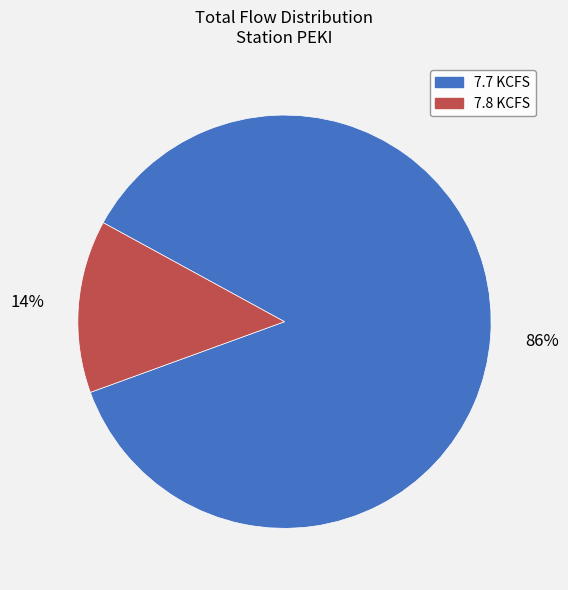

To the nearest percent, what is the average slice percentage?

50%